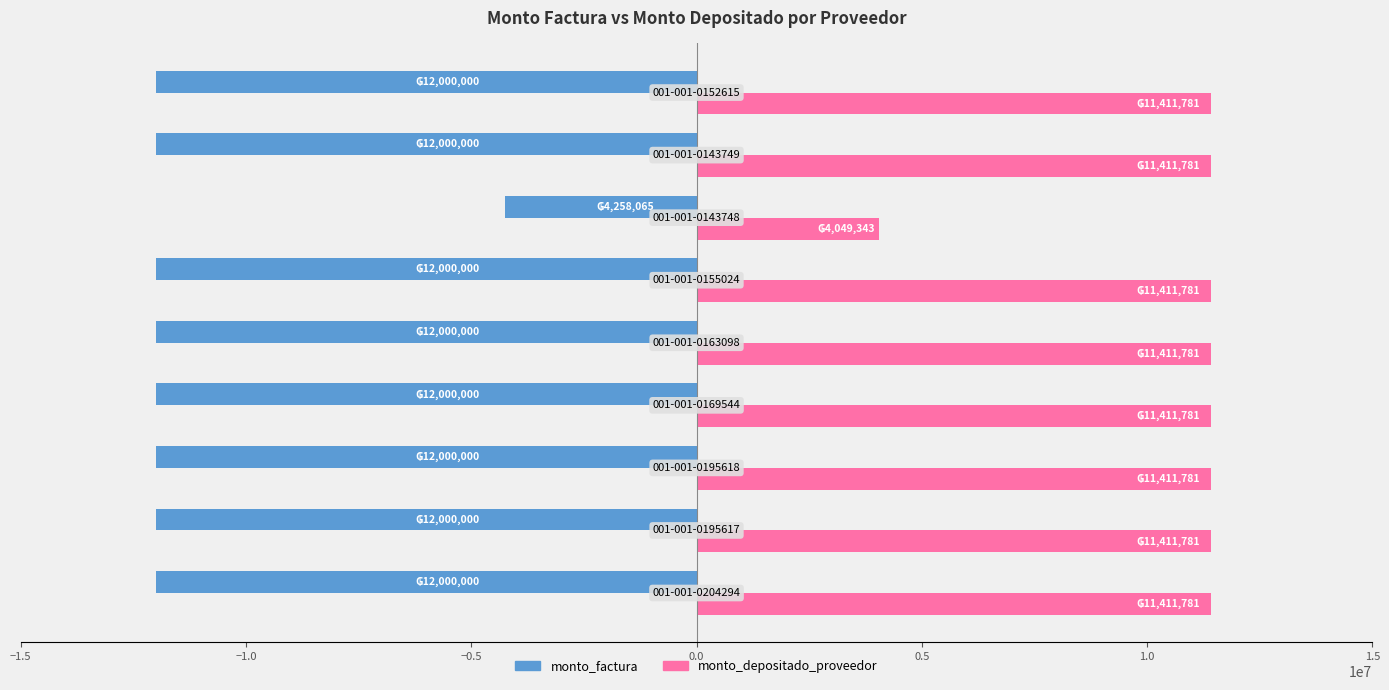

What is the smallest value displayed?

-12000000